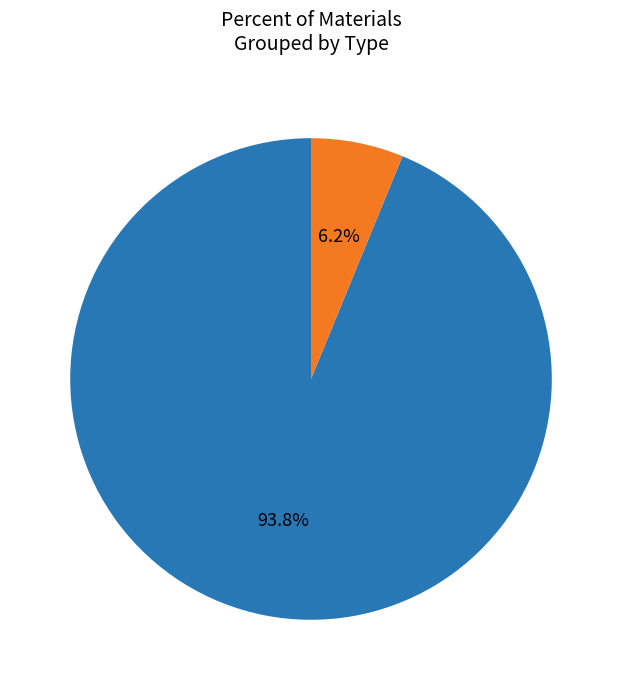

Is it true that MDF_Panel is 82% of the pie?

False